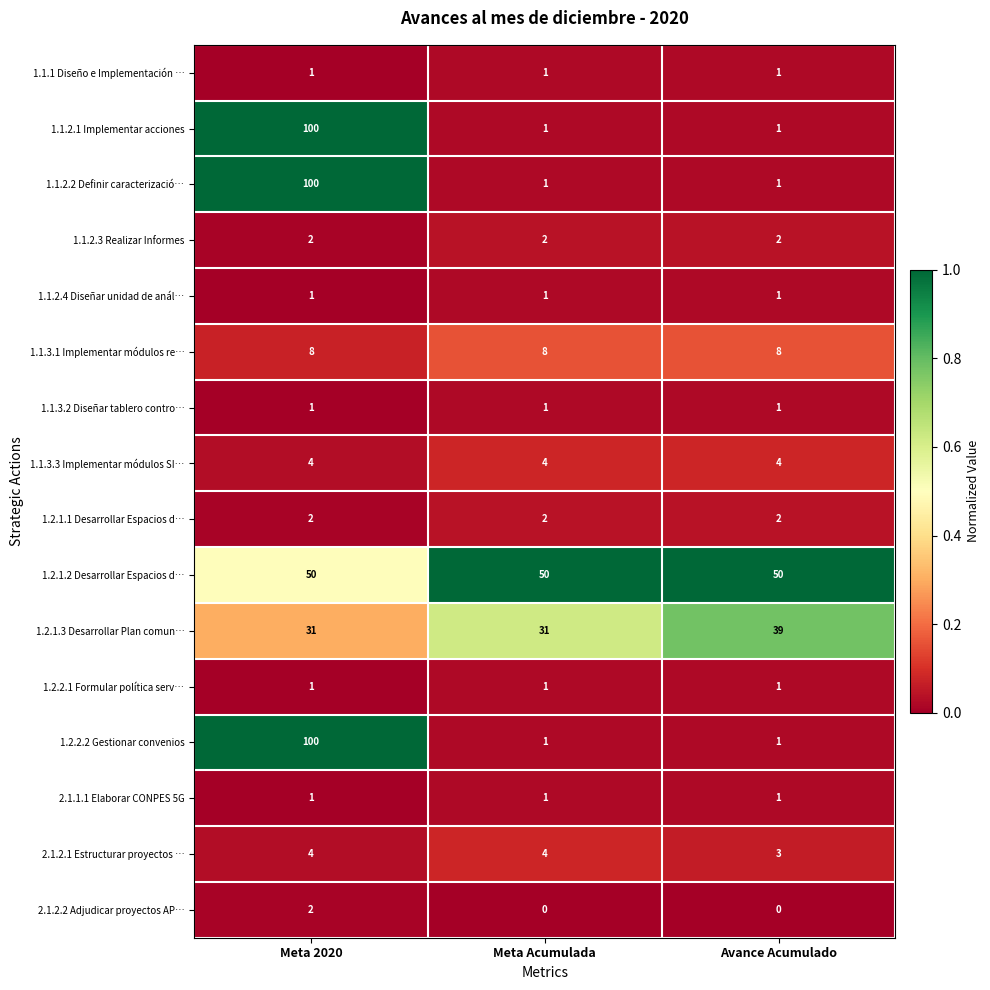

Which series has the largest total across all categories?

1.2.1.2 Desarrollar Espacios d…